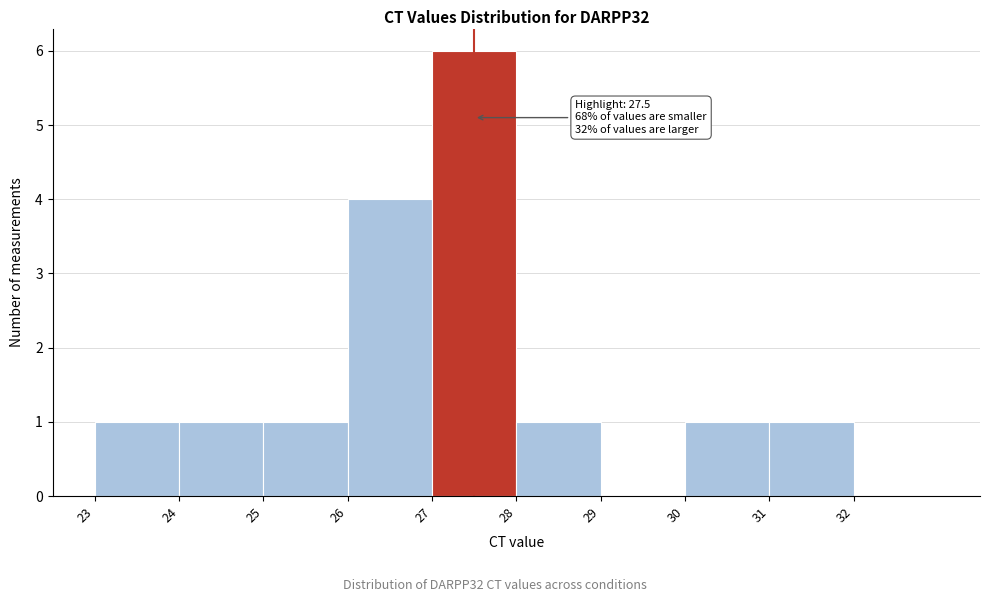

Over which range of the x-axis is the bar tallest?

27 to 28